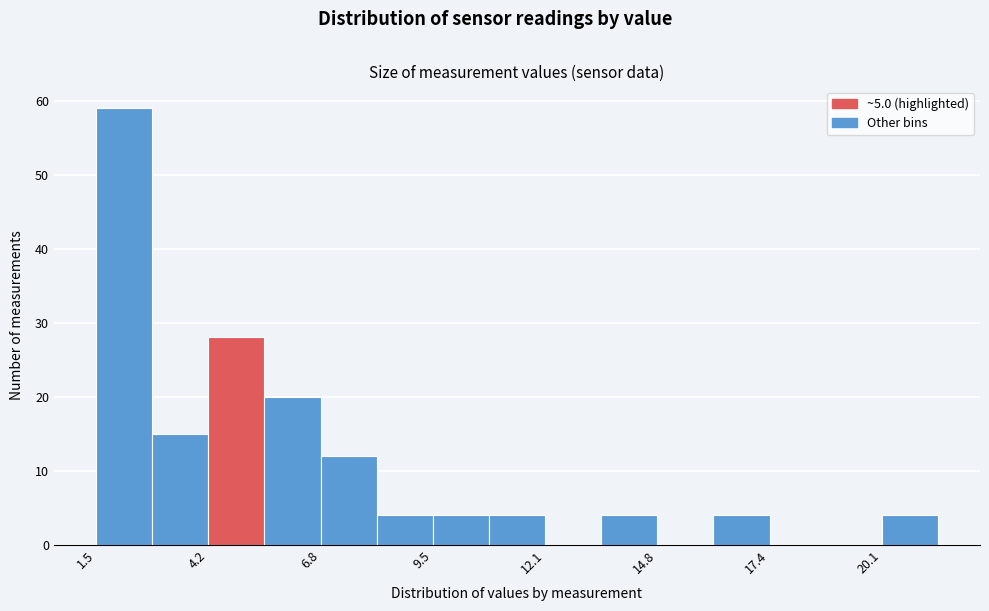

Around what value on the x-axis is the tallest bar? Give the approximate position of its centre, as read against the axis.

2.0